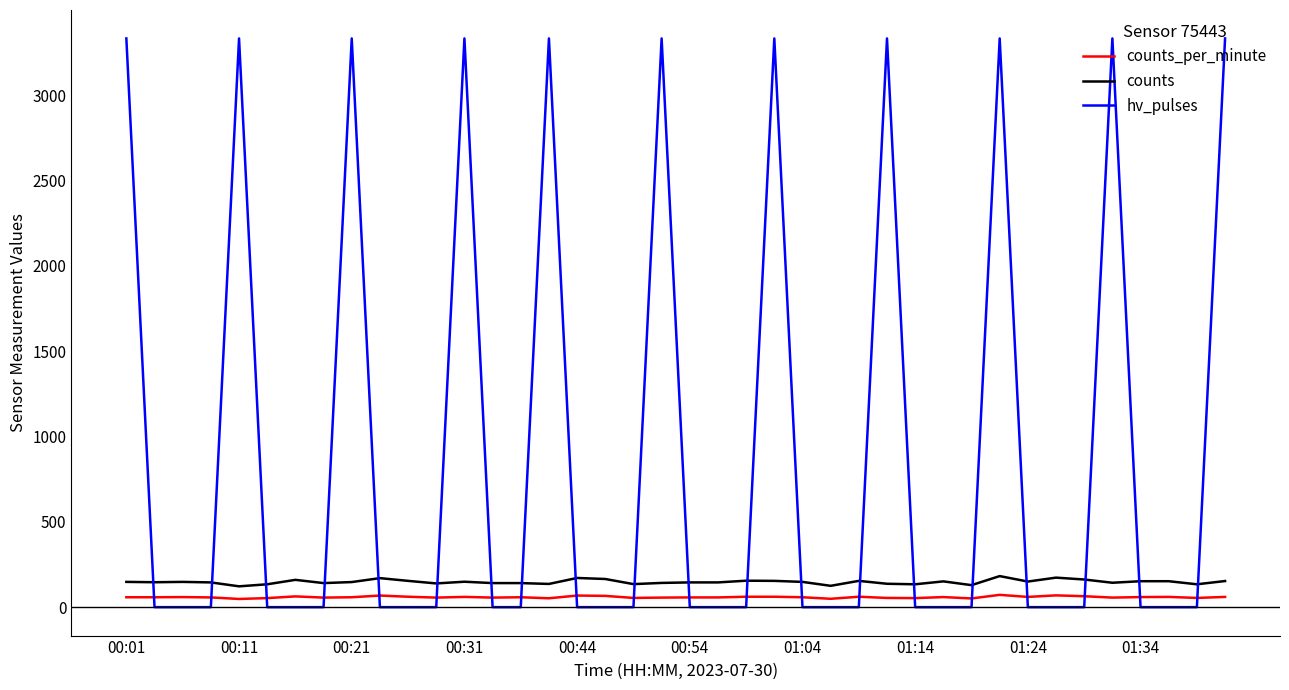

True or false: counts_per_minute and counts intersect in this chart.

False